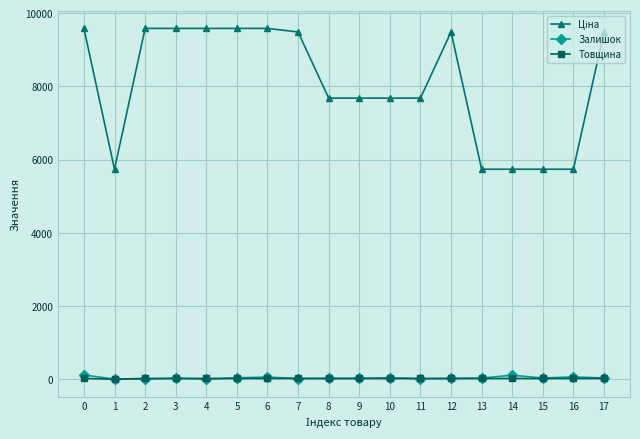

What is the difference between the highest and lowest values at 1?

5736.9